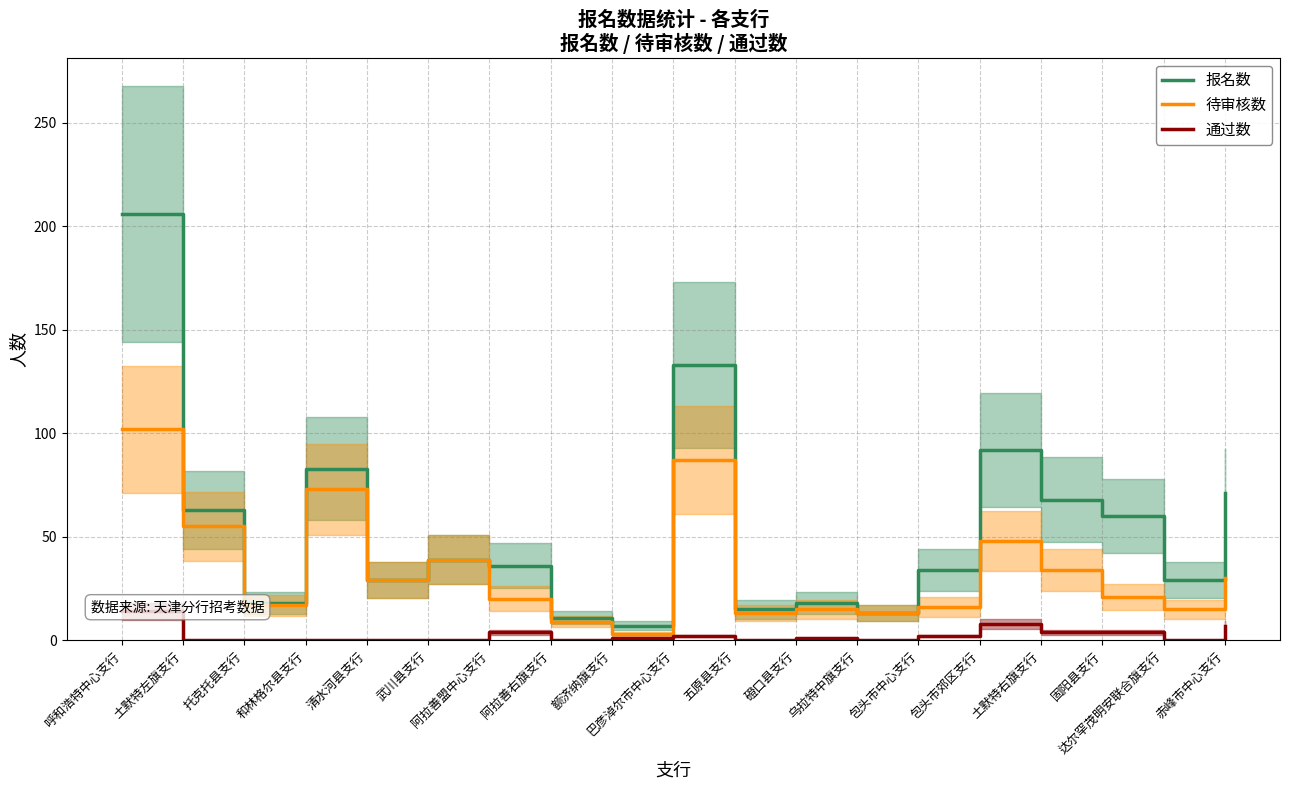

True or false: 通过数 has a value of -6 at 和林格尔县支行.

False